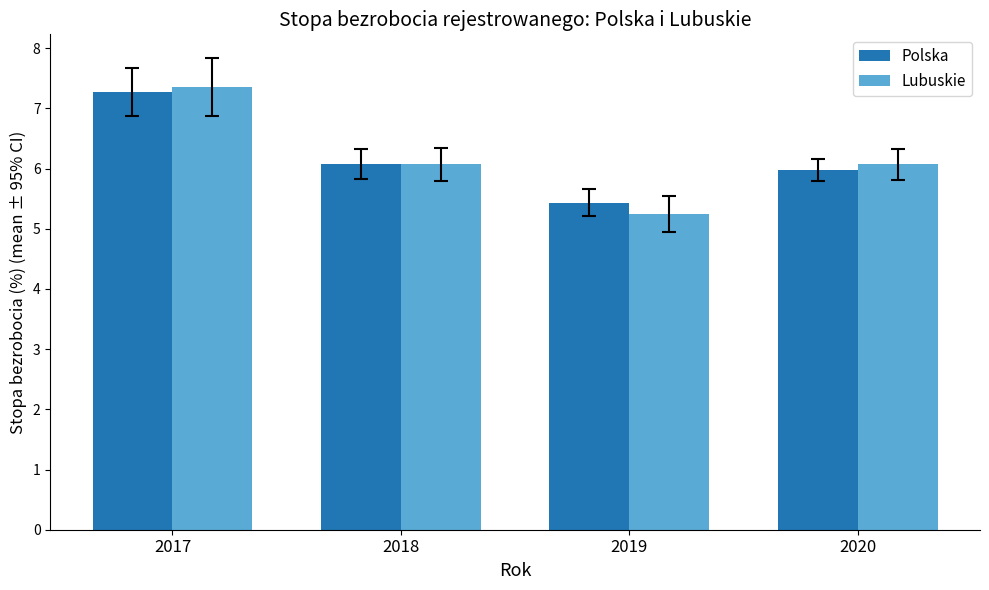

What is the difference between the Lubuskie values at 2019 and 2017?

2.1